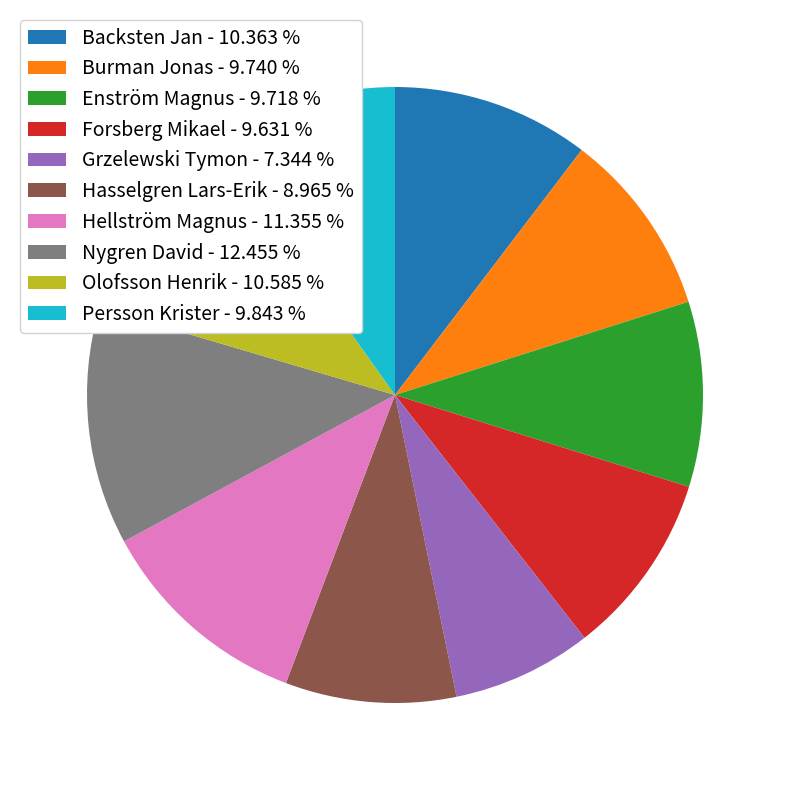

Do Burman Jonas - 9.740 % and Grzelewski Tymon - 7.344 % together represent more than half of the pie?

No